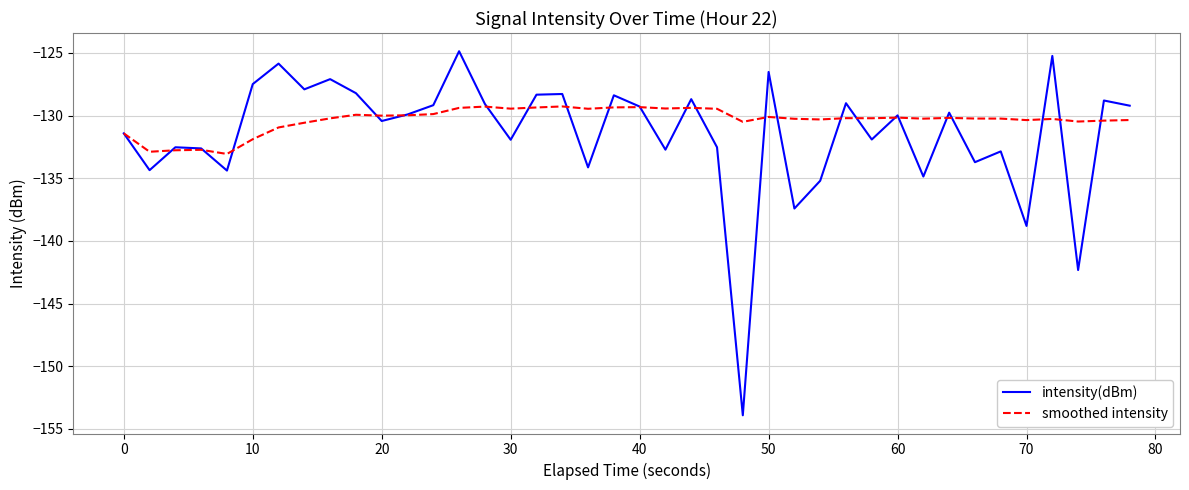

What is the minimum value shown in the chart?

-153.9